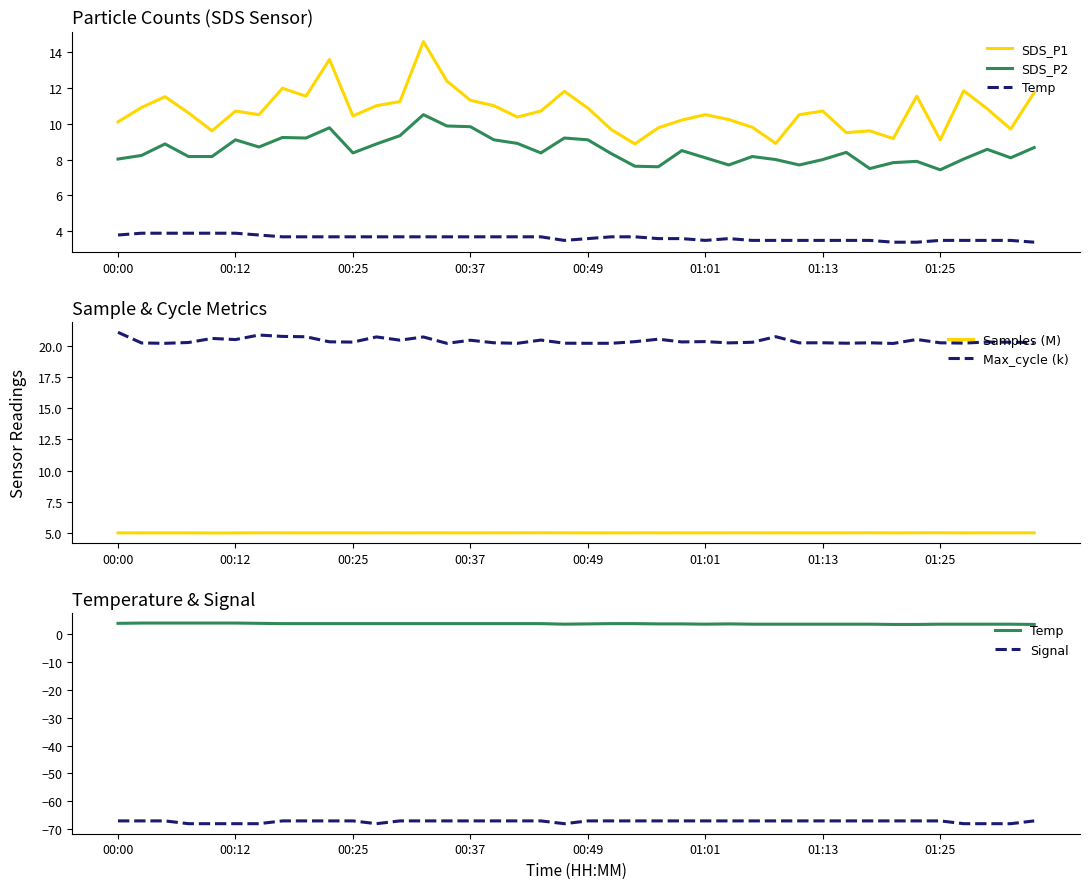

List the series in order of their peak value, lowest first.

Signal, Temp, Samples (M), SDS_P2, SDS_P1, Max_cycle (k)